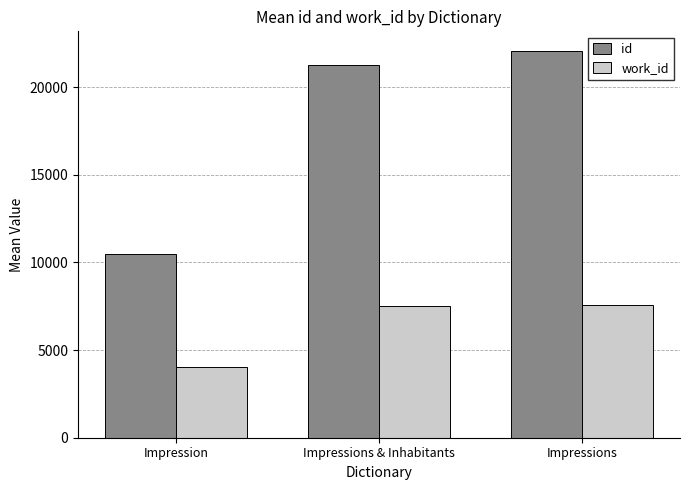

Reading left to right, what are all the values shown in this chart?

id: Impression=10478.7	Impressions & Inhabitants=21273.5	Impressions=22081.8
work_id: Impression=4047.3	Impressions & Inhabitants=7487.5	Impressions=7593.8